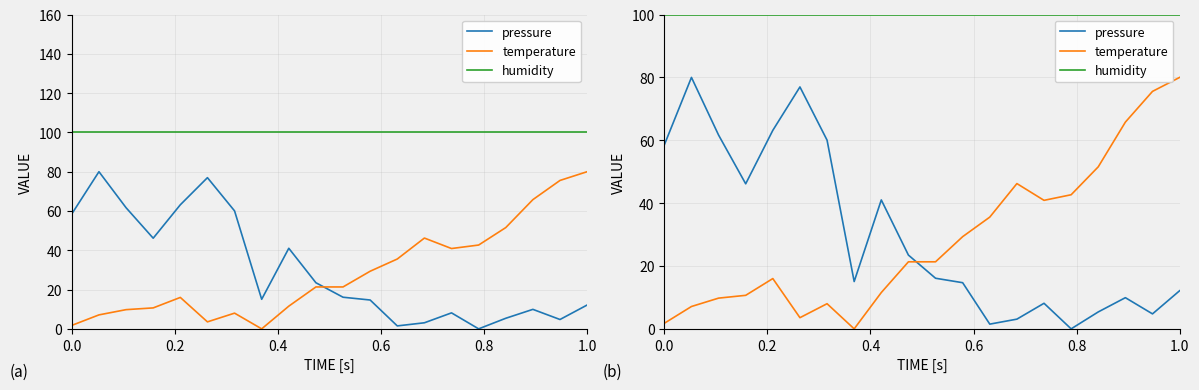

What are all the series names shown in the legend?

pressure, temperature, humidity